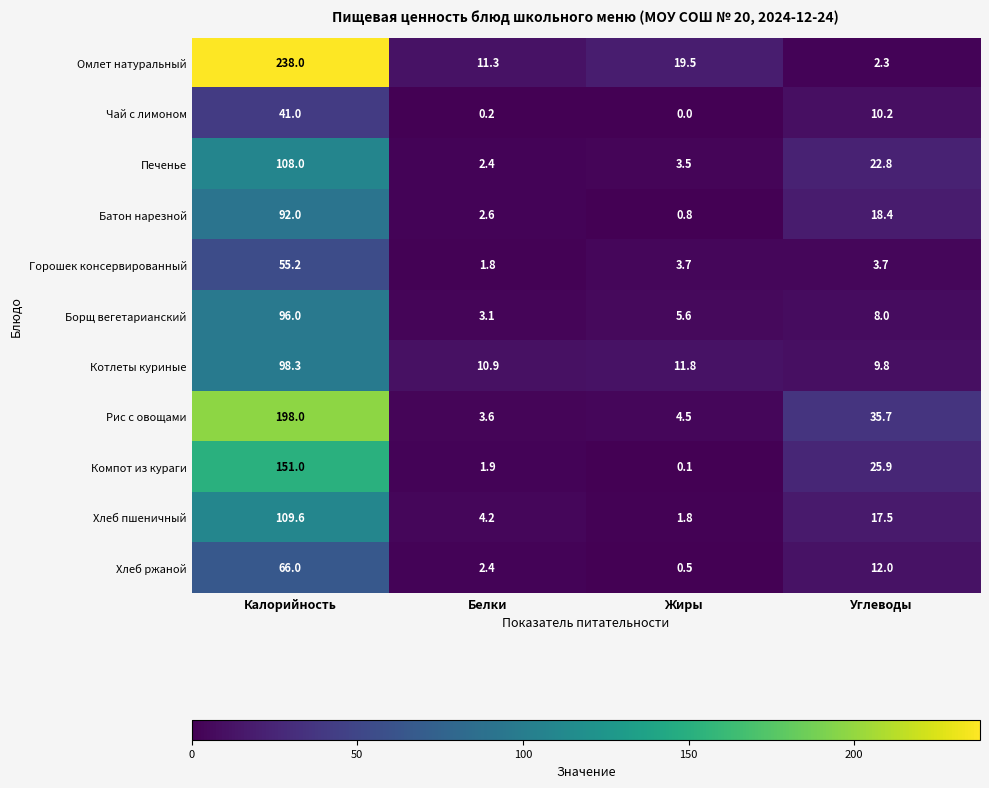

Which series has the widest spread of values?

Омлет натуральный